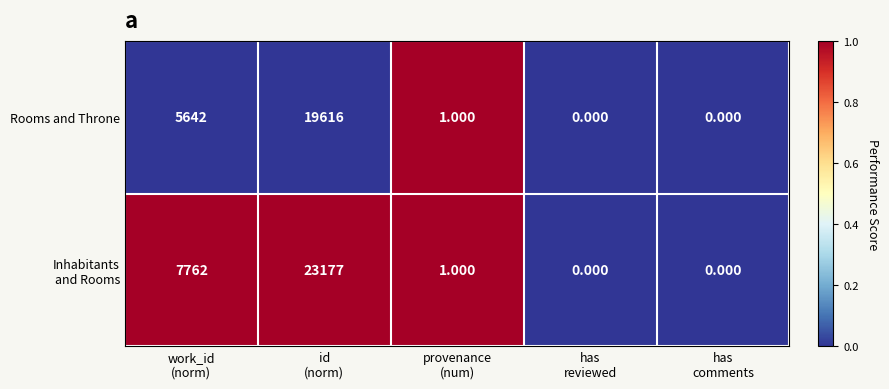

How many series are shown in this chart?

2